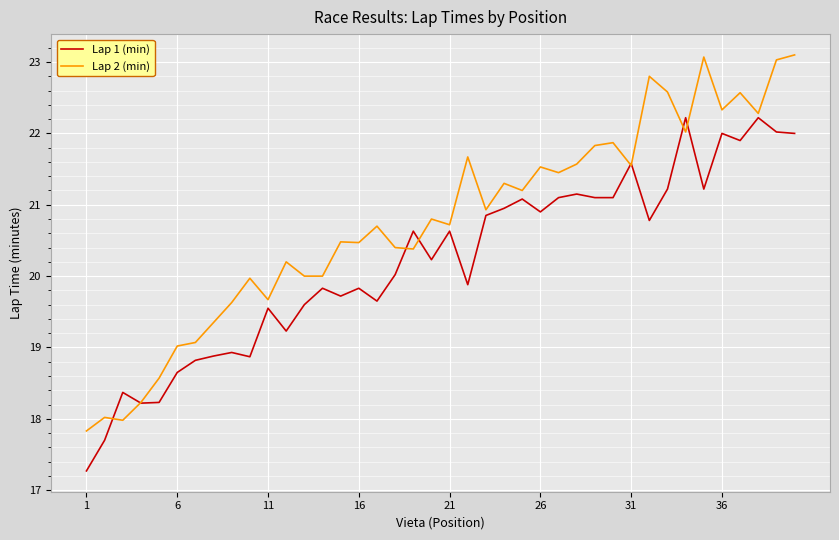

What is the minimum value for Lap 1 (min)?

17.3